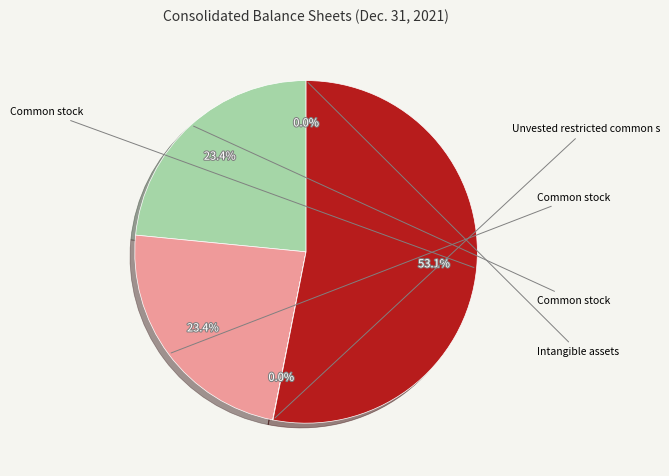

Is there any slice that represents more than half of the pie?

Yes